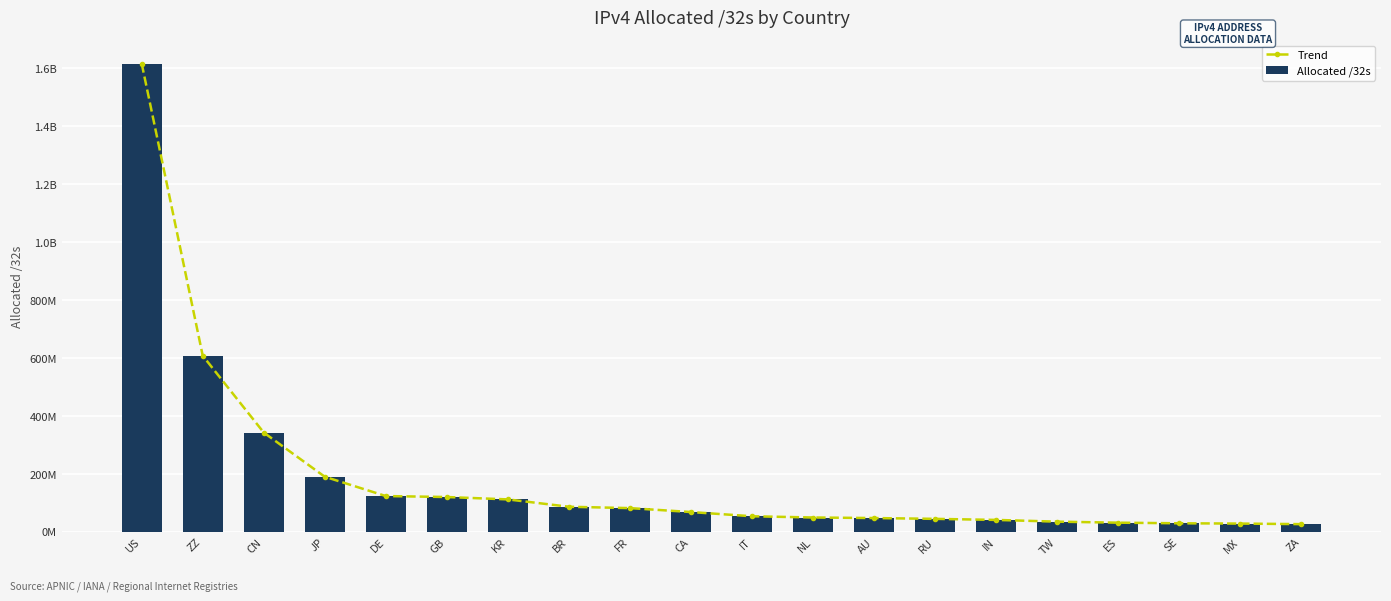

At how many categories does at least one series exceed 595097689?

2